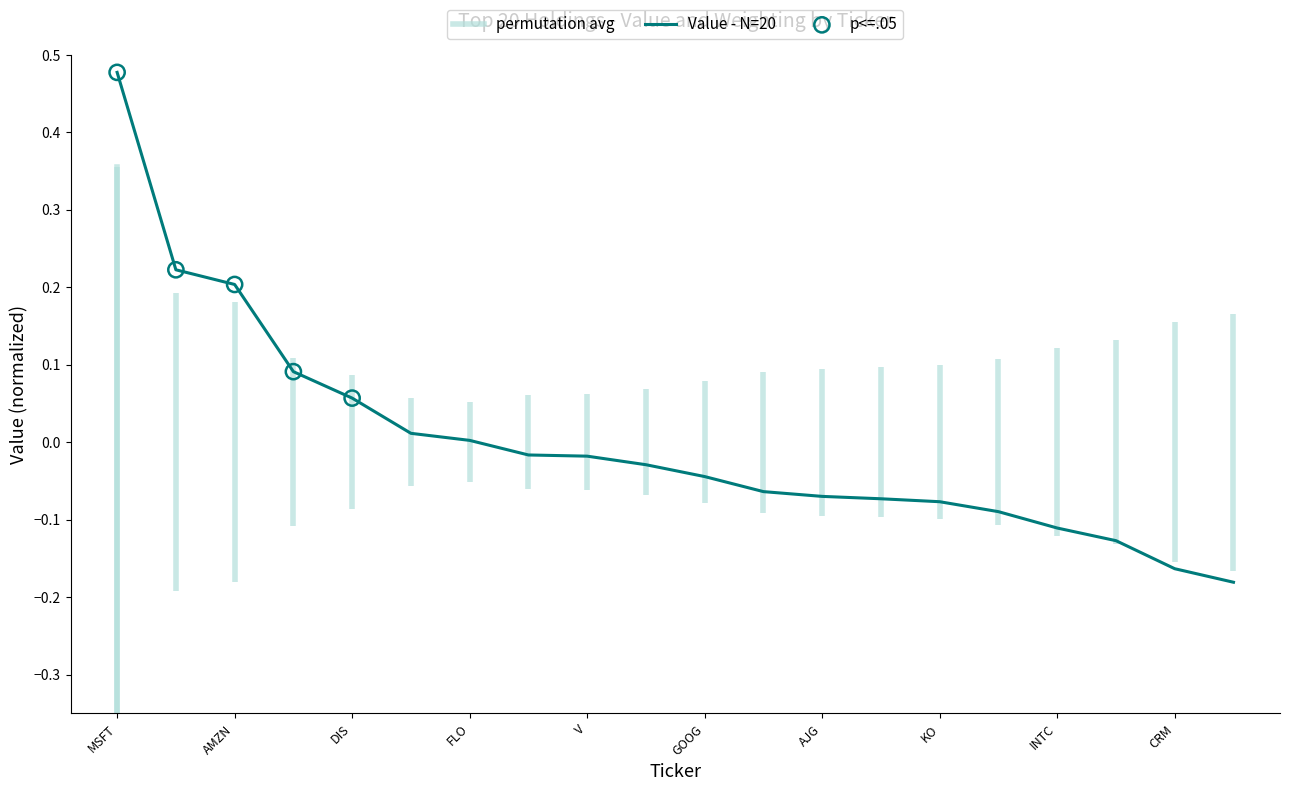

What is the change in value from BSV to D?

-0.1